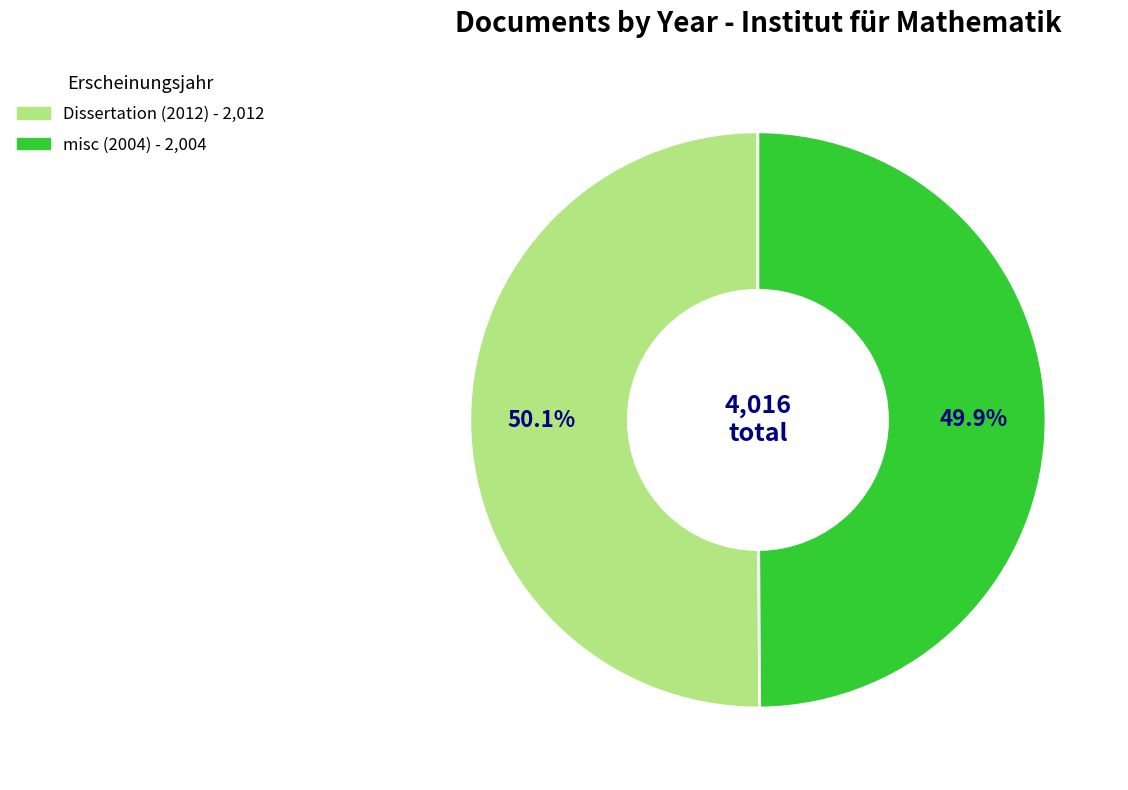

To the nearest percent, what portion does misc (2004) represent?

50%